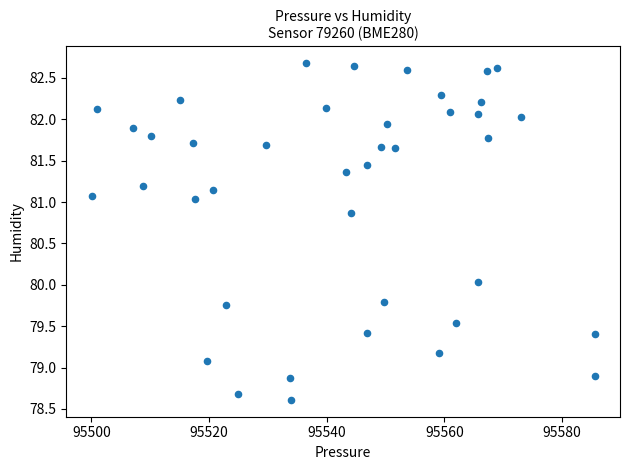

What is the range of X values (max minus min)?

85.6